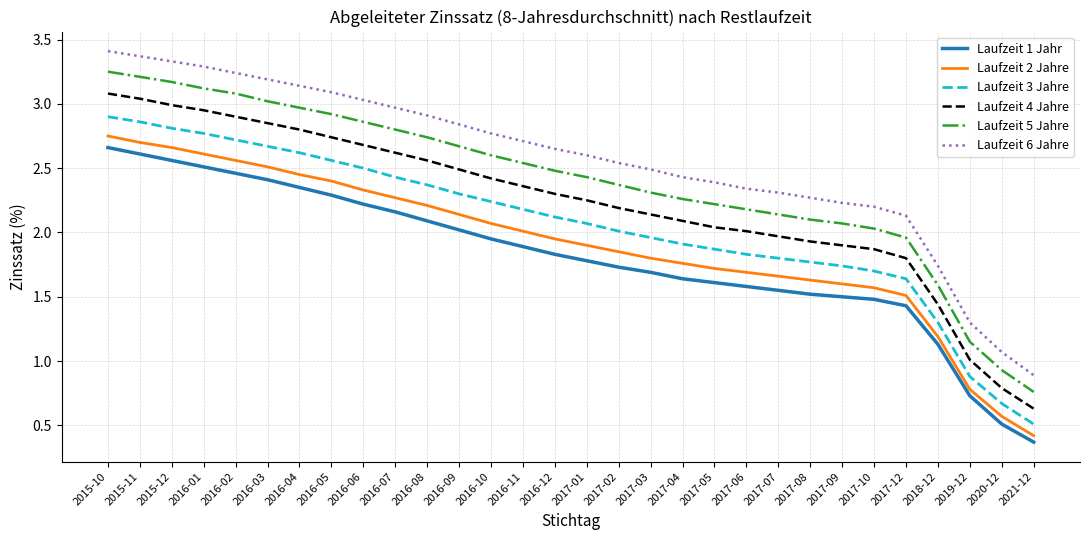

True or false: Laufzeit 2 Jahre has a value of 1.9 at 2017-02.

True